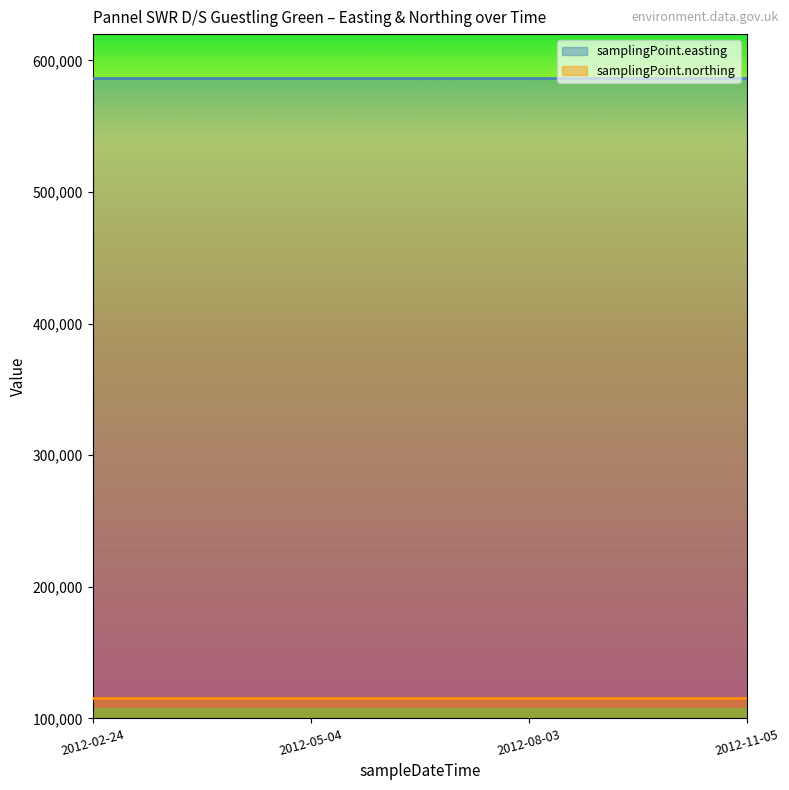

How many lines are shown in the chart?

2